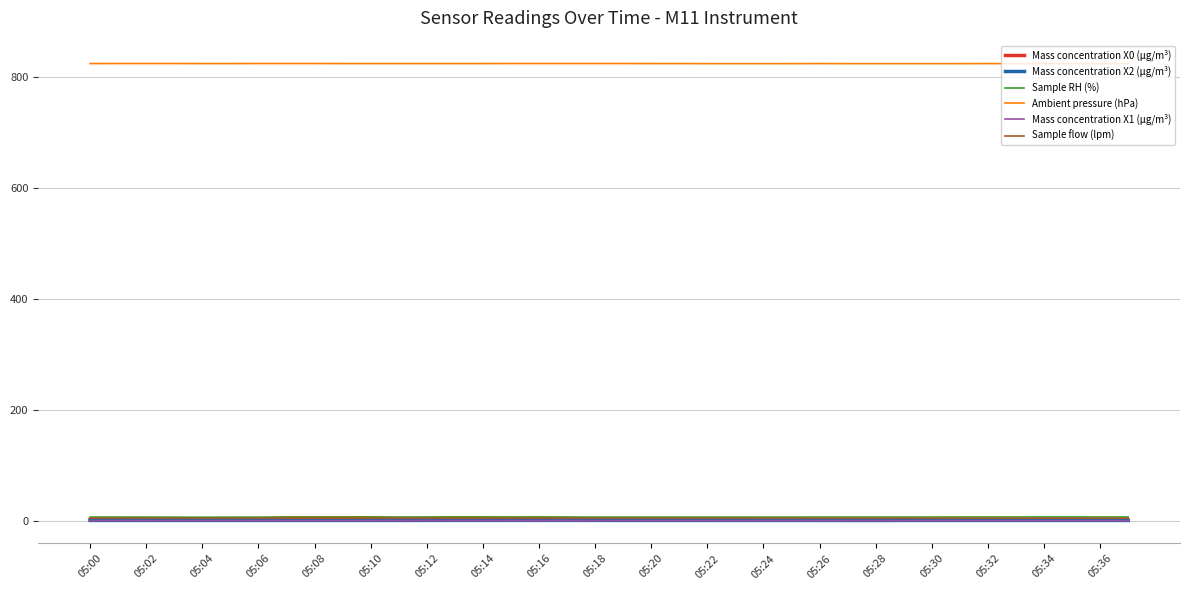

Which series has the largest total across all categories?

Ambient pressure (hPa)